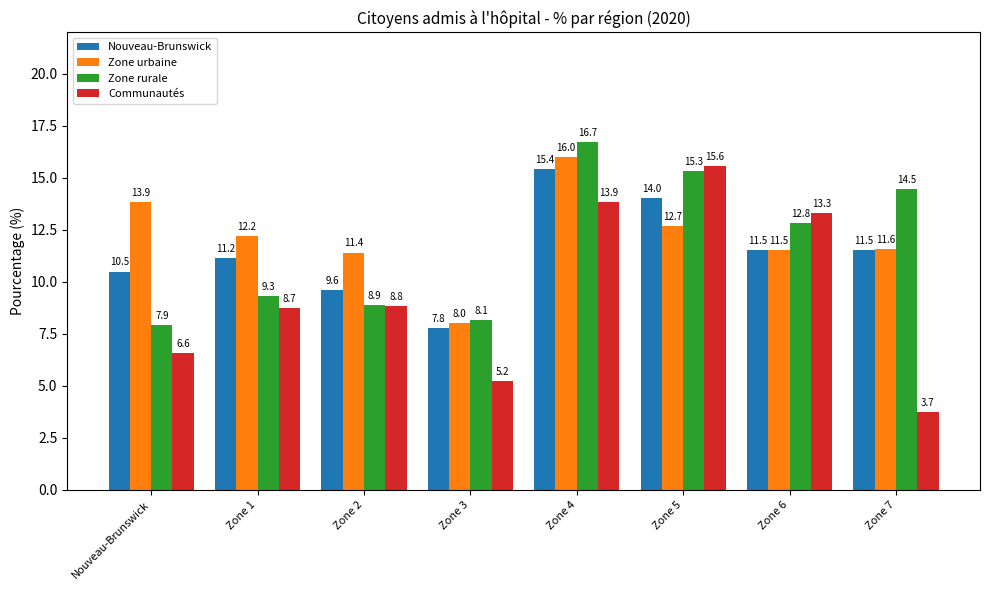

The value of Zone urbaine at Nouveau-Brunswick is 5.7. True or false?

False